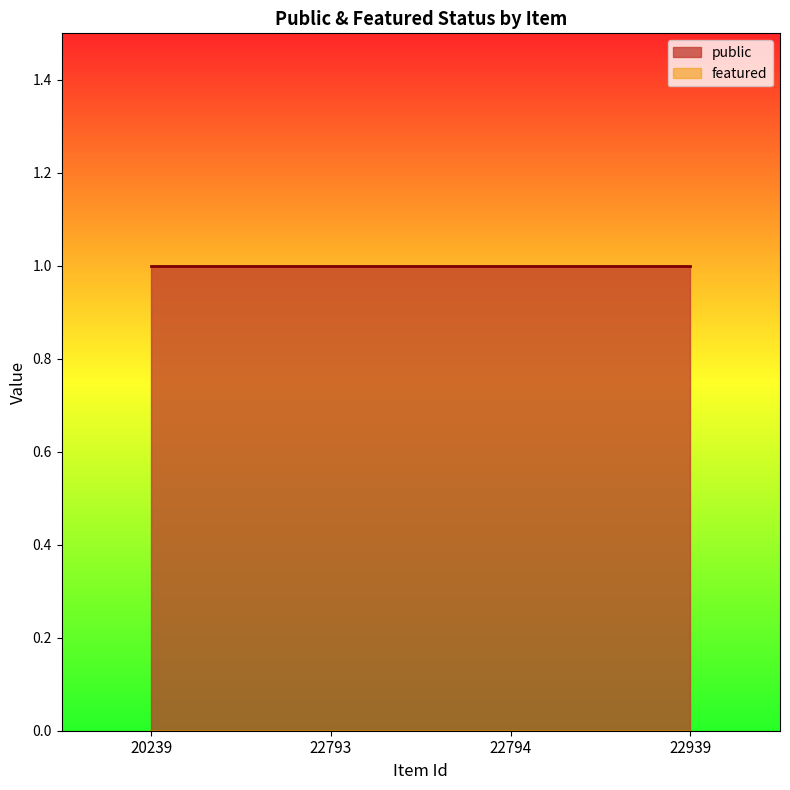

Reading left to right, list all the values displayed in this chart.

public: 20239=1	22793=1	22794=1	22939=1
featured: 20239=0	22793=0	22794=0	22939=0